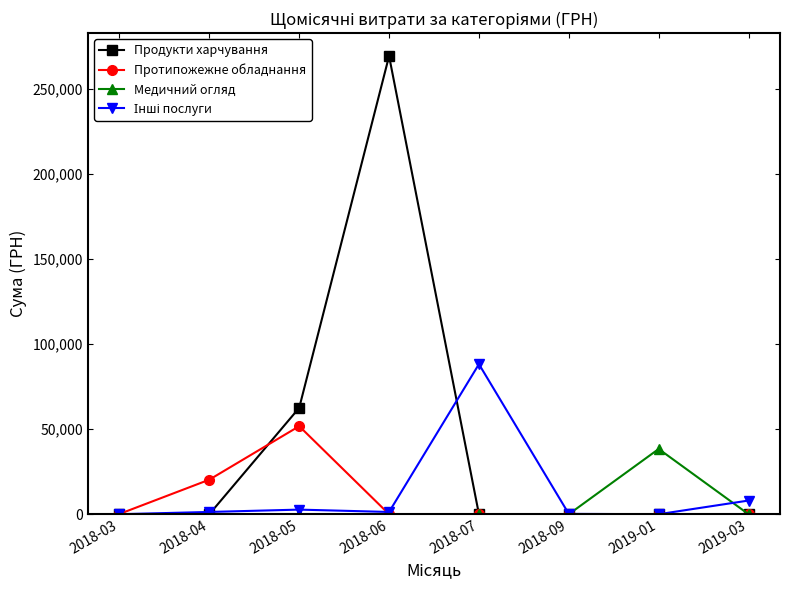

What position from the right is 2018-09?

3